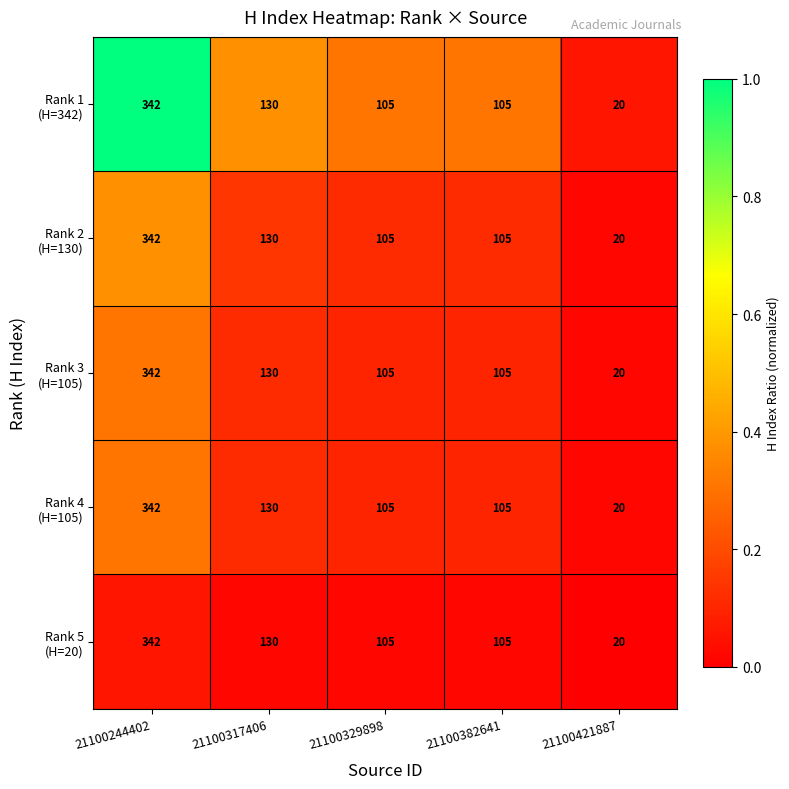

At which category does the chart reach its peak across all series?

21100244402